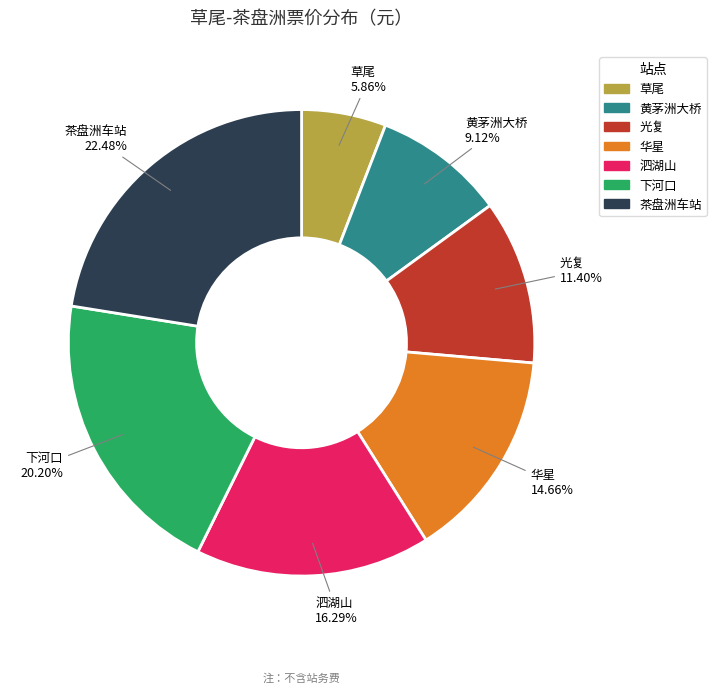

The 光复 slice represents 5% of the pie. True or false?

False